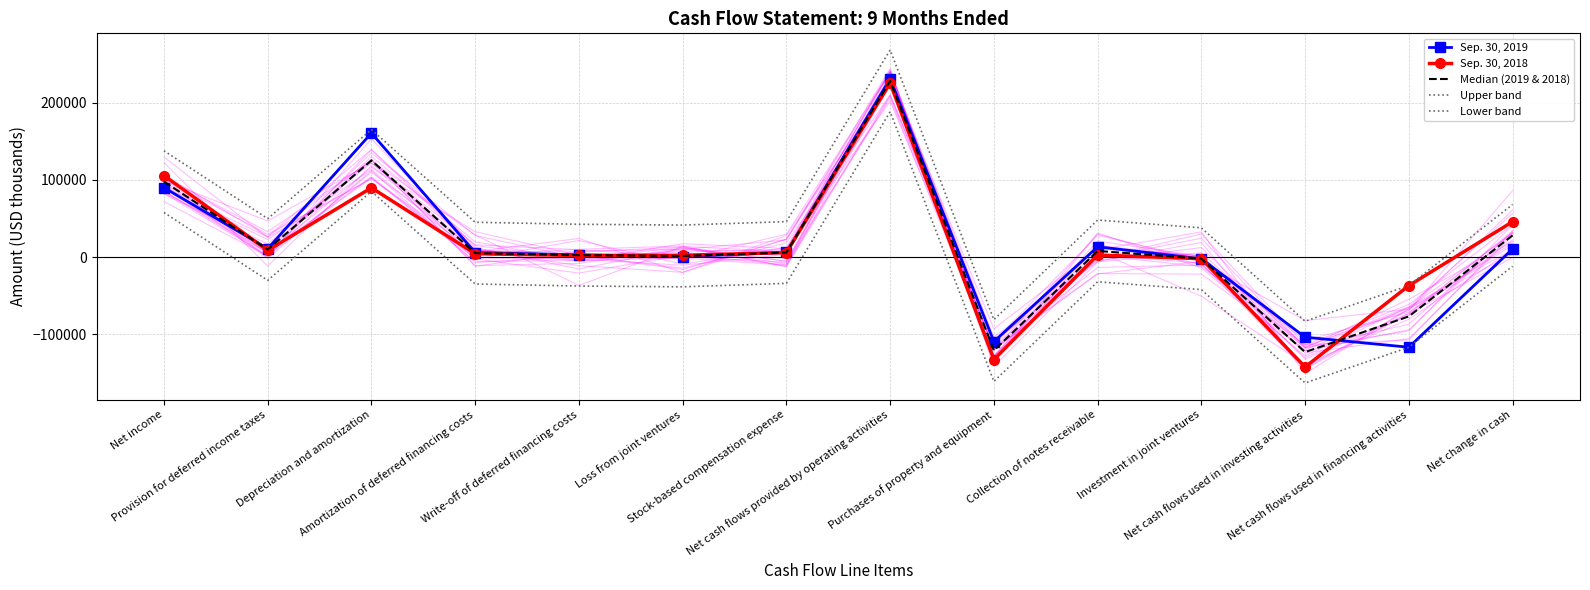

Between Loss from joint ventures and Net cash flows provided by operating activities, which is larger?

Net cash flows provided by operating activities